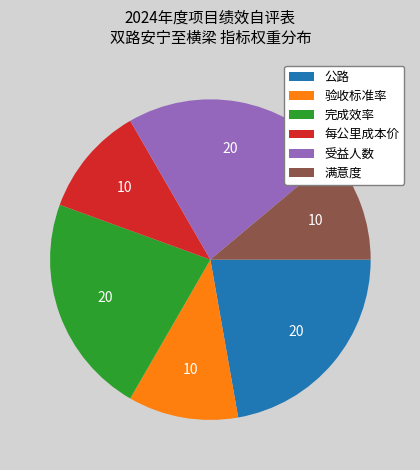

Is 公路 the majority of the pie?

No